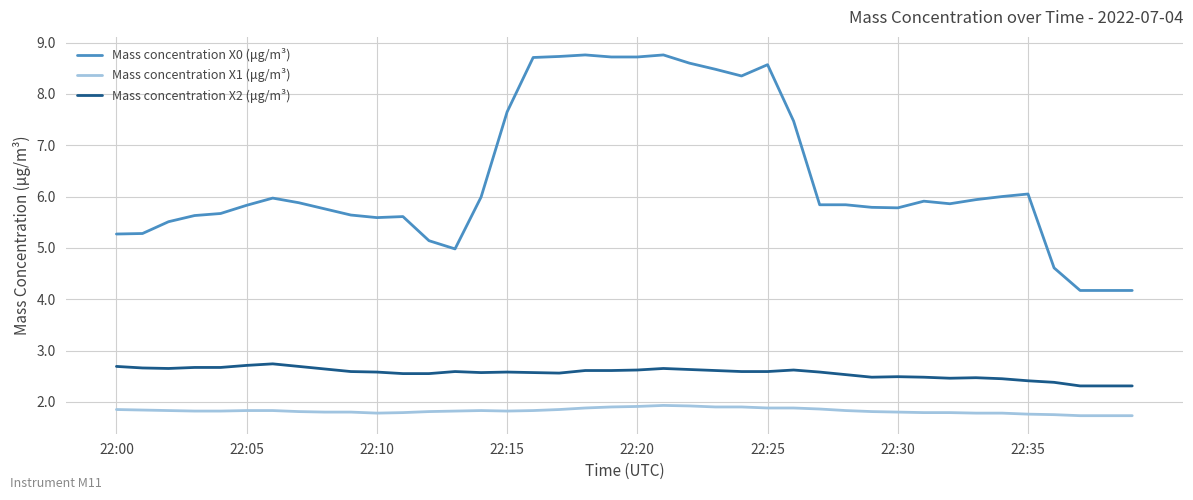

Which series has the largest total across all categories?

Mass concentration X0 (μg/m³)